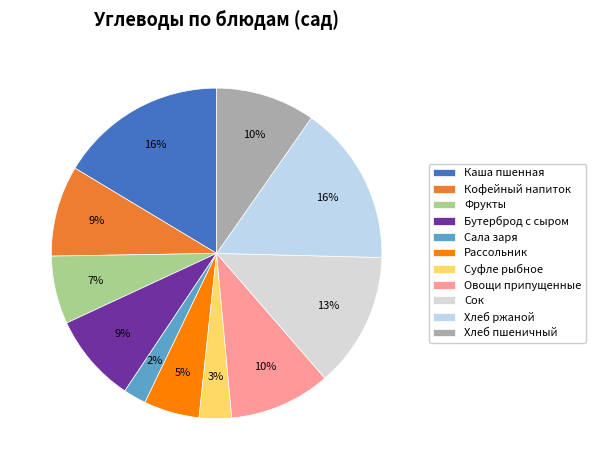

True or false: Рассольник accounts for 5% of the total.

True